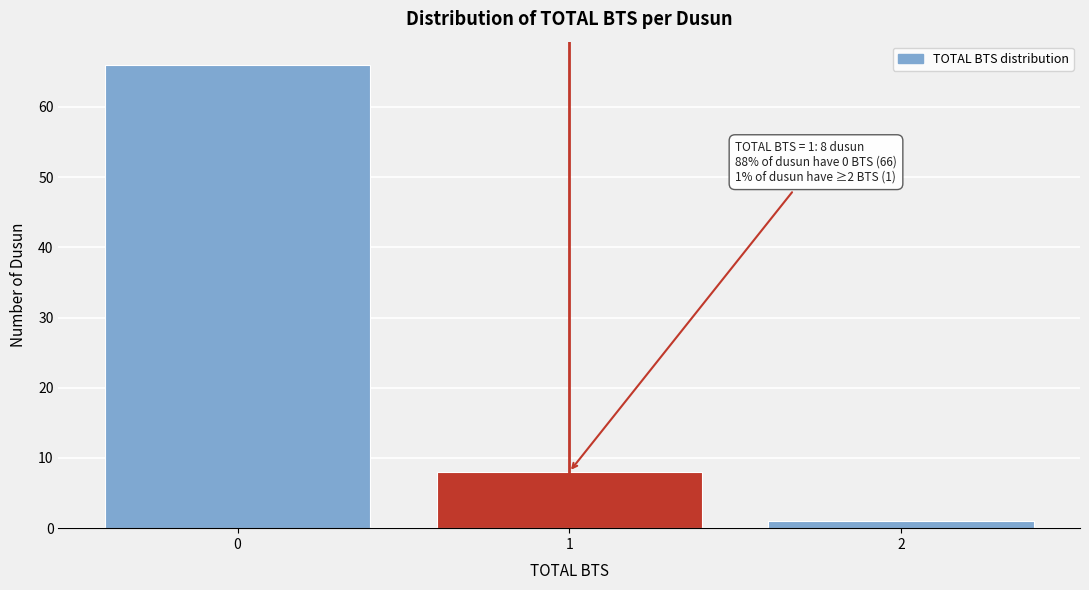

Reading left to right, transcribe all the data shown in this chart.

0=66	1=8	2=1